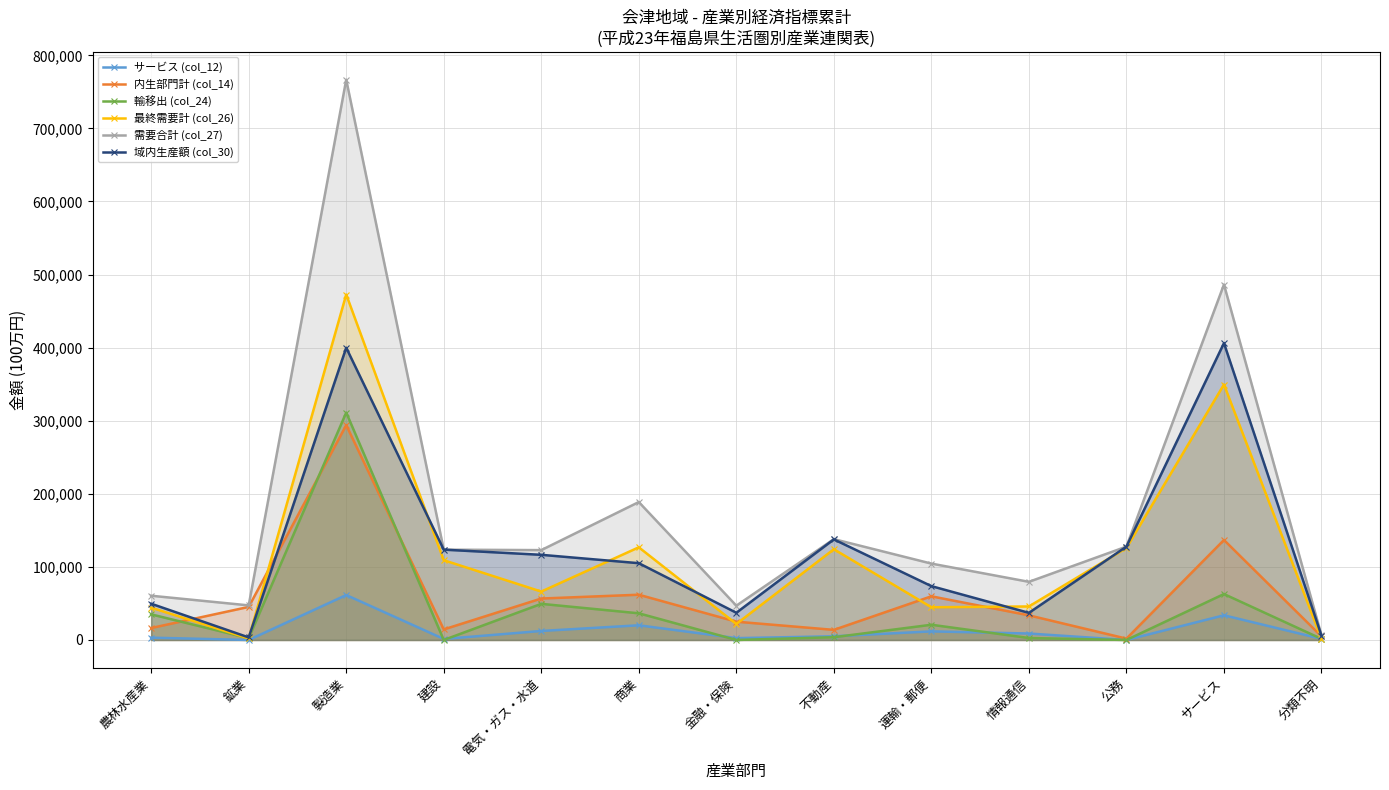

Reading left to right, what are all the values shown in this chart?

サービス (col_12): 農林水産業=3182	鉱業=2	製造業=61501	建設=1389	電気・ガス・水道=12338	商業=20104	金融・保険=2528	不動産=5049	運輸・郵便=11778	情報通信=8847	公務=0	サービス=33792	分類不明=1523
内生部門計 (col_14): 農林水産業=16351	鉱業=45232	製造業=293928	建設=14448	電気・ガス・水道=56718	商業=61934	金融・保険=25037	不動産=13845	運輸・郵便=59765	情報通信=33715	公務=1860	サービス=136818	分類不明=4873
輸移出 (col_24): 農林水産業=35061	鉱業=2453	製造業=311118	建設=0	電気・ガス・水道=49439	商業=36503	金融・保険=17	不動産=3789	運輸・郵便=20836	情報通信=2701	公務=0	サービス=62863	分類不明=1502
最終需要計 (col_26): 農林水産業=44202	鉱業=2107	製造業=472669	建設=109150	電気・ガス・水道=66238	商業=126791	金融・保険=21900	不動産=124150	運輸・郵便=44758	情報通信=45856	公務=125898	サービス=349536	分類不明=1538
需要合計 (col_27): 農林水産業=60553	鉱業=47339	製造業=766597	建設=123598	電気・ガス・水道=122956	商業=188725	金融・保険=46937	不動産=137995	運輸・郵便=104523	情報通信=79571	公務=127758	サービス=486354	分類不明=6411
域内生産額 (col_30): 農林水産業=49637	鉱業=3510	製造業=399846	建設=123598	電気・ガス・水道=116534	商業=105075	金融・保険=37241	不動産=137647	運輸・郵便=73693	情報通信=37116	公務=127758	サービス=406200	分類不明=5981